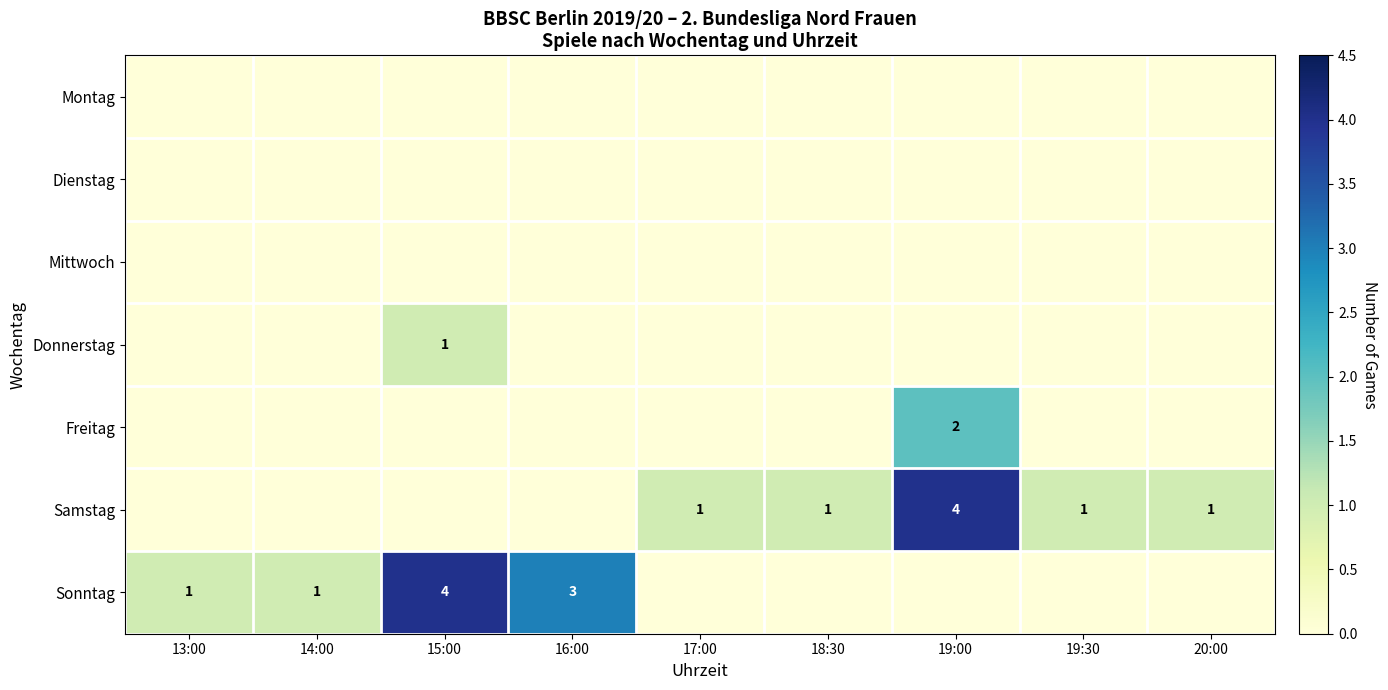

Which category has the lowest value across all series?

13:00